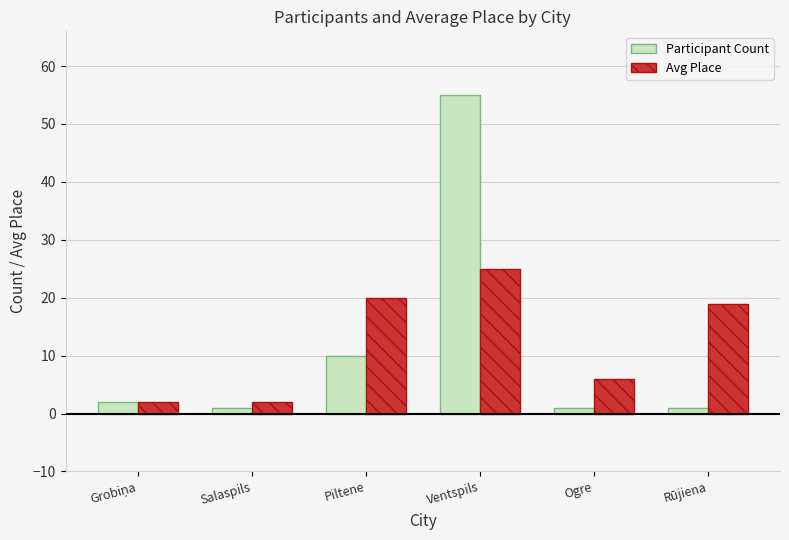

Which category has the highest value in the Participant Count series?

Ventspils